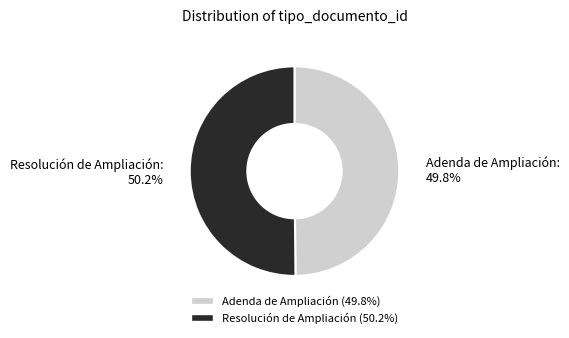

Does any single category account for the majority?

Yes